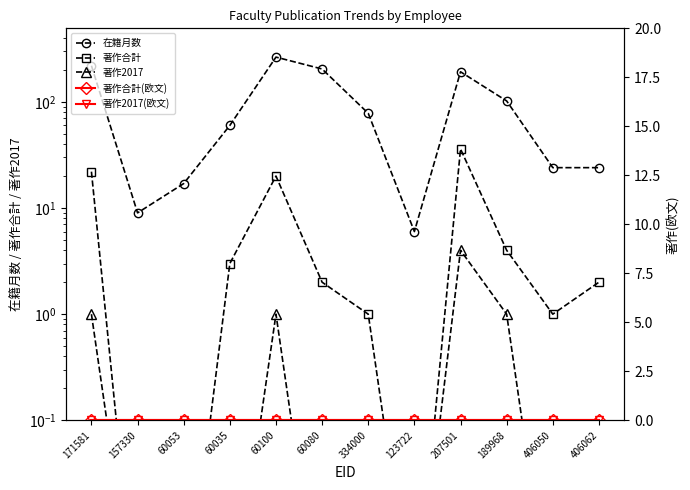

What is the label of the 9th point from the right?

60035